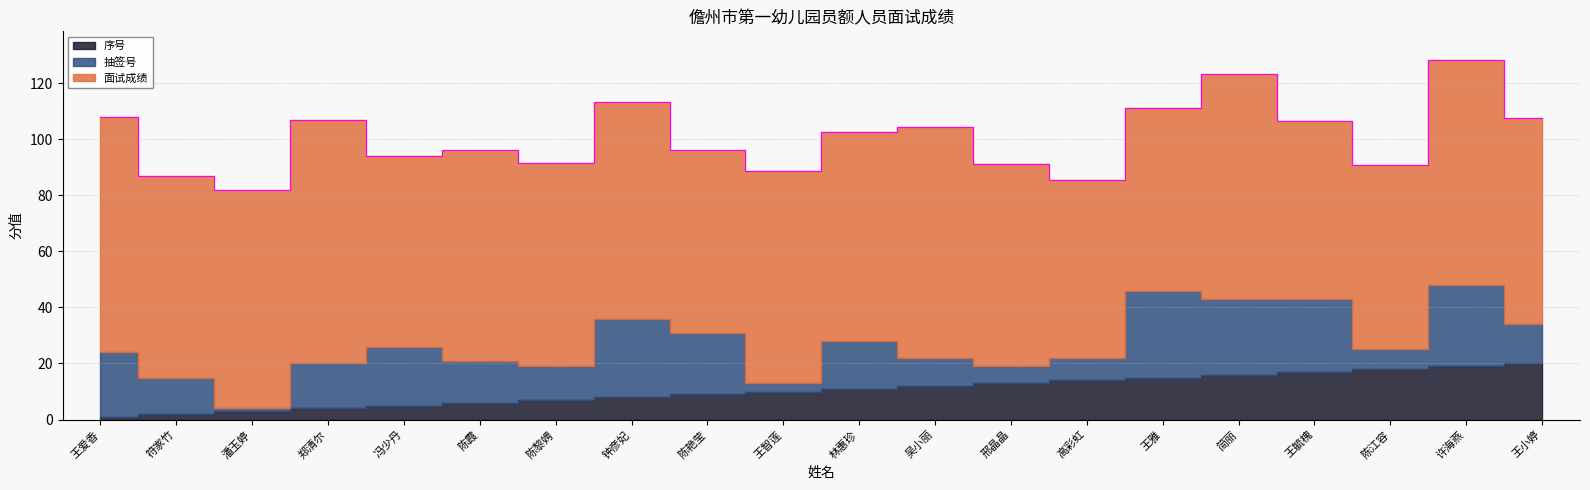

True or false: 面试成绩 and 抽签号 cross at least once.

False